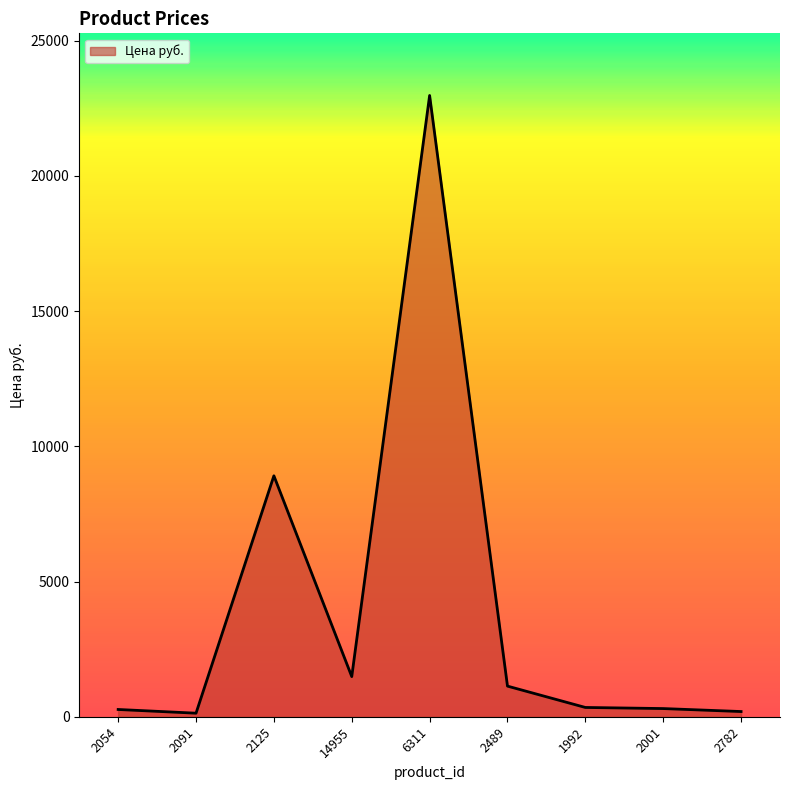

Read the value at 2054, to the nearest 50.

250